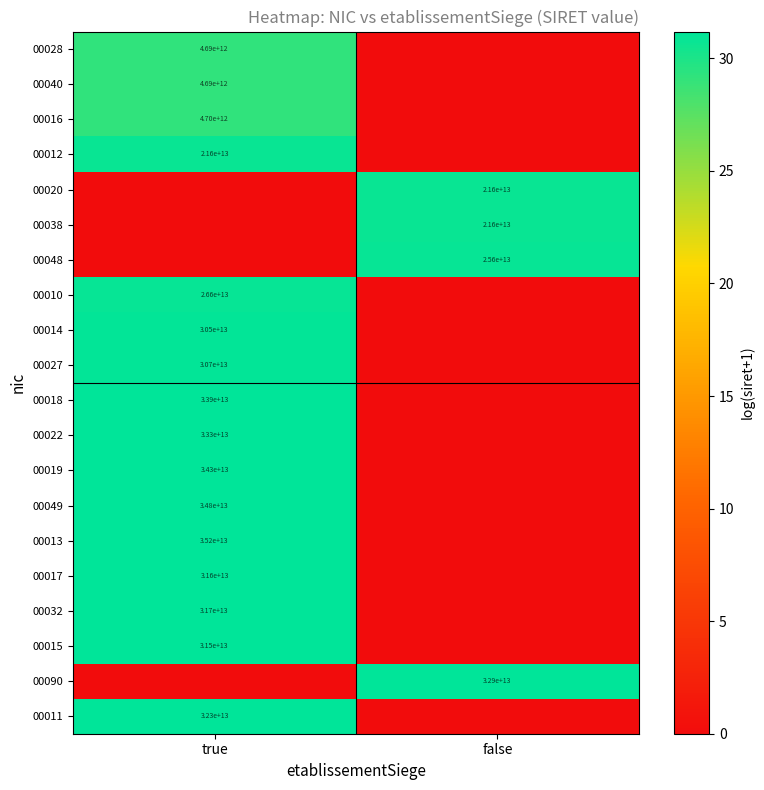

Is it true that 00032 equals 31700000000000 at true?

True